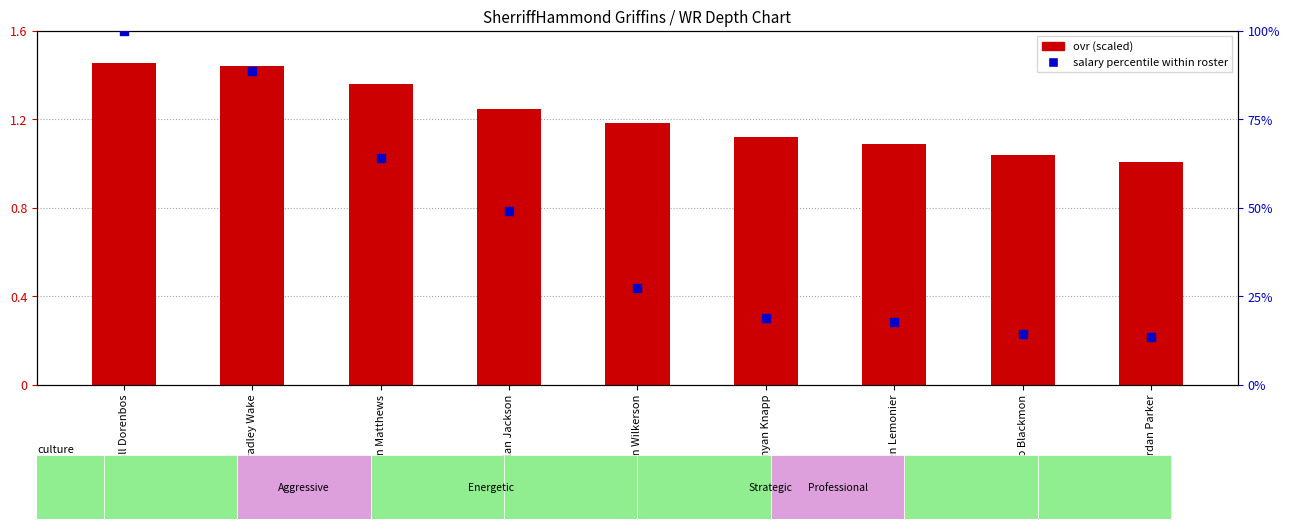

Which series contains the highest Y value?

salary percentile